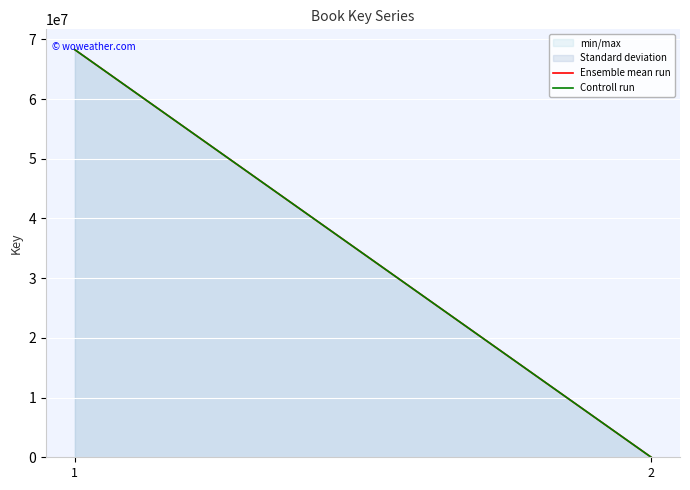

Which series has the widest spread of values?

Ensemble mean run